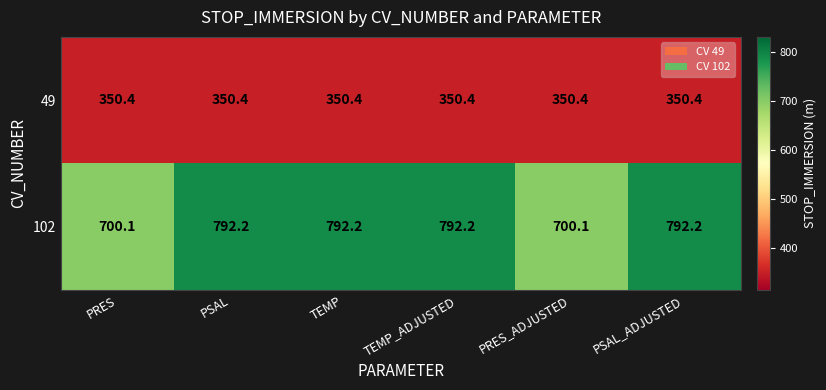

Reading left to right, transcribe all the data shown in this chart.

49: 350.4	350.4	350.4	350.4	350.4	350.4
102: 700.1	792.2	792.2	792.2	700.1	792.2